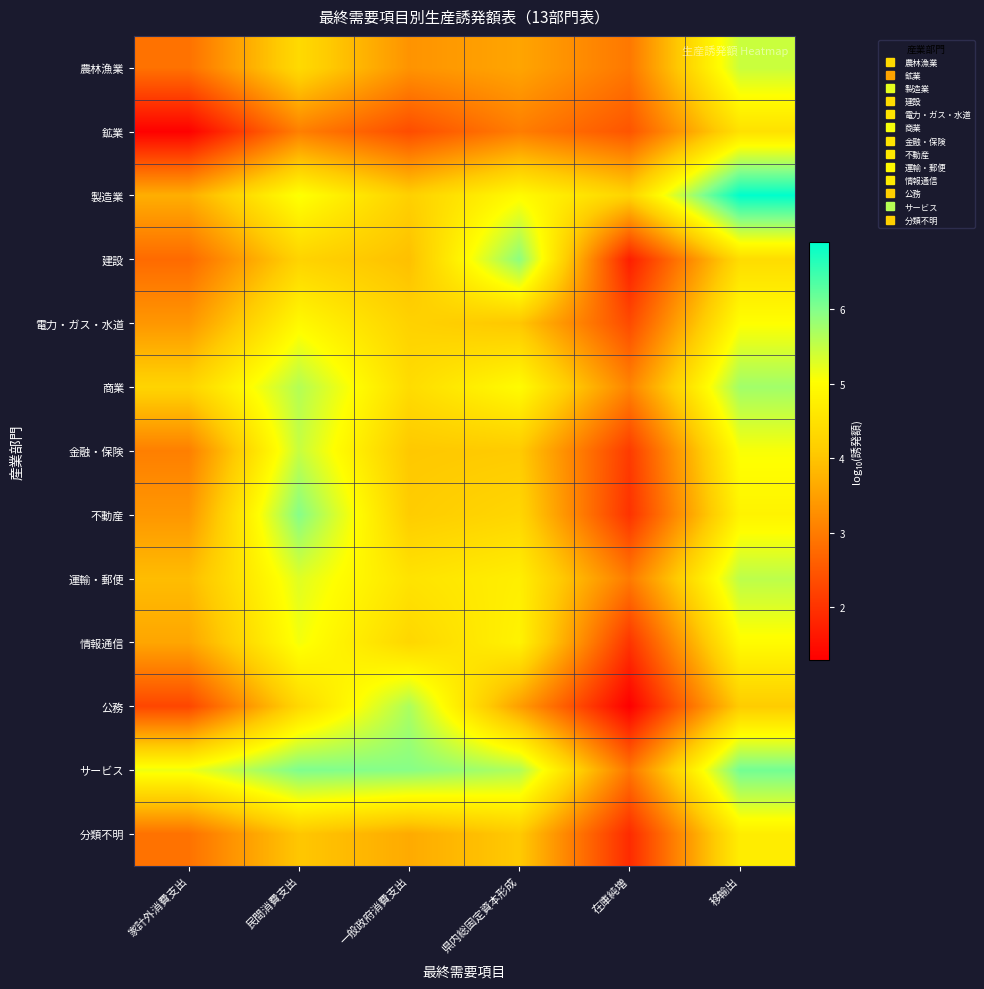

Reading left to right, what are all the values shown in this chart?

農林漁業: 家計外消費支出=2.9	民間消費支出=4.4	一般政府消費支出=3.3	県内総固定資本形成=3.6	在庫純増=3.0	移輸出=5.5
鉱業: 家計外消費支出=1.3	民間消費支出=3.1	一般政府消費支出=2.4	県内総固定資本形成=3.0	在庫純増=2.5	移輸出=4.5
製造業: 家計外消費支出=3.7	民間消費支出=5.1	一般政府消費支出=4.2	県内総固定資本形成=5.0	在庫純増=4.2	移輸出=6.9
建設: 家計外消費支出=2.8	民間消費支出=4.2	一般政府消費支出=3.9	県内総固定資本形成=5.9	在庫純増=1.7	移輸出=4.4
電力・ガス・水道: 家計外消費支出=3.4	民間消費支出=4.9	一般政府消費支出=4.2	県内総固定資本形成=4.0	在庫純増=2.3	移輸出=5.0
商業: 家計外消費支出=4.3	民間消費支出=5.6	一般政府消費支出=4.4	県内総固定資本形成=5.0	在庫純増=3.1	移輸出=5.8
金融・保険: 家計外消費支出=3.1	民間消費支出=5.5	一般政府消費支出=4.0	県内総固定資本形成=4.1	在庫純増=2.1	移輸出=5.1
不動産: 家計外消費支出=3.4	民間消費支出=6.0	一般政府消費支出=4.1	県内総固定資本形成=4.3	在庫純増=2.0	移輸出=4.8
運輸・郵便: 家計外消費支出=3.9	民間消費支出=5.3	一般政府消費支出=4.5	県内総固定資本形成=4.7	在庫純増=3.0	移輸出=5.5
情報通信: 家計外消費支出=3.6	民間消費支出=5.1	一般政府消費支出=4.3	県内総固定資本形成=4.8	在庫純増=2.0	移輸出=5.0
公務: 家計外消費支出=2.3	民間消費支出=4.3	一般政府消費支出=5.7	県内総固定資本形成=3.5	在庫純増=1.3	移輸出=4.1
サービス: 家計外消費支出=5.2	民間消費支出=6.0	一般政府消費支出=6.0	県内総固定資本形成=5.7	在庫純増=2.9	移輸出=6.1
分類不明: 家計外消費支出=2.9	民間消費支出=4.0	一般政府消費支出=3.6	県内総固定資本形成=4.1	在庫純増=1.9	移輸出=4.7